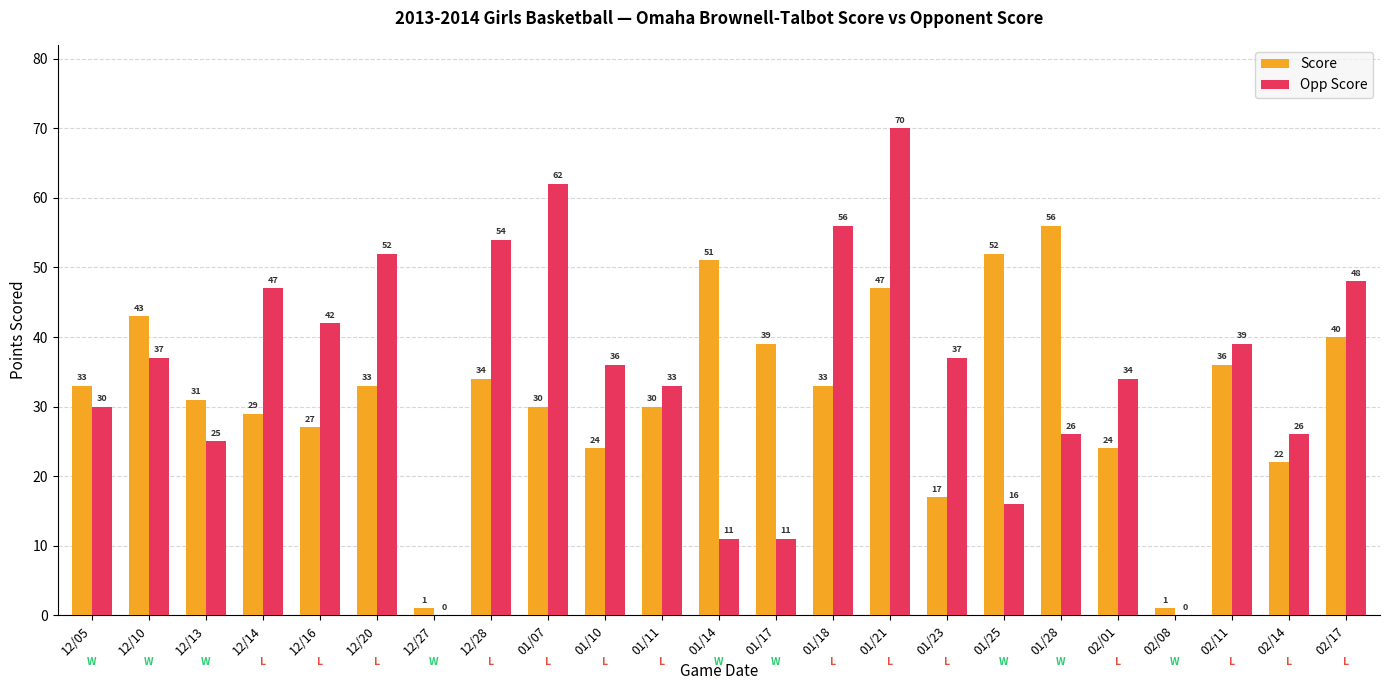

What is the sum of the Opp Score values at 02/08 and 01/25?

16